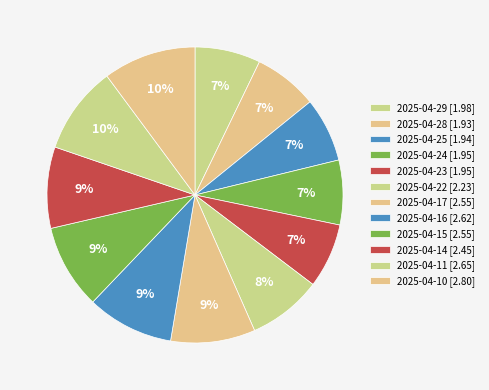

Between 2025-04-15 and 2025-04-11, which is larger?

2025-04-11